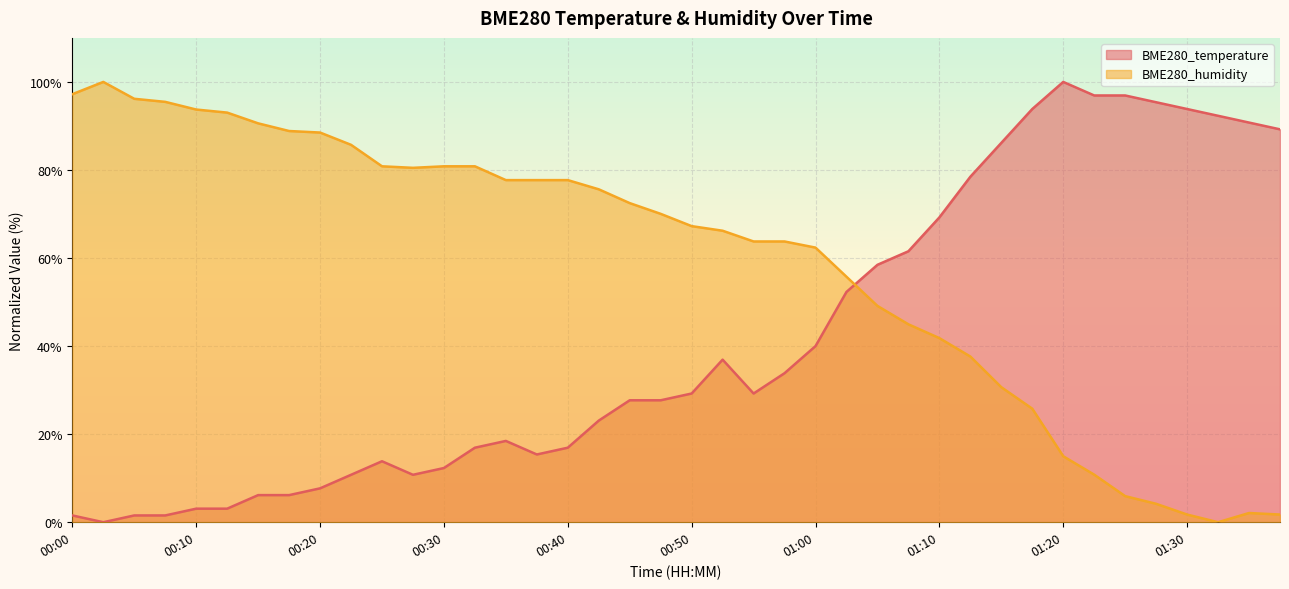

What position from the left is 00:10?

5